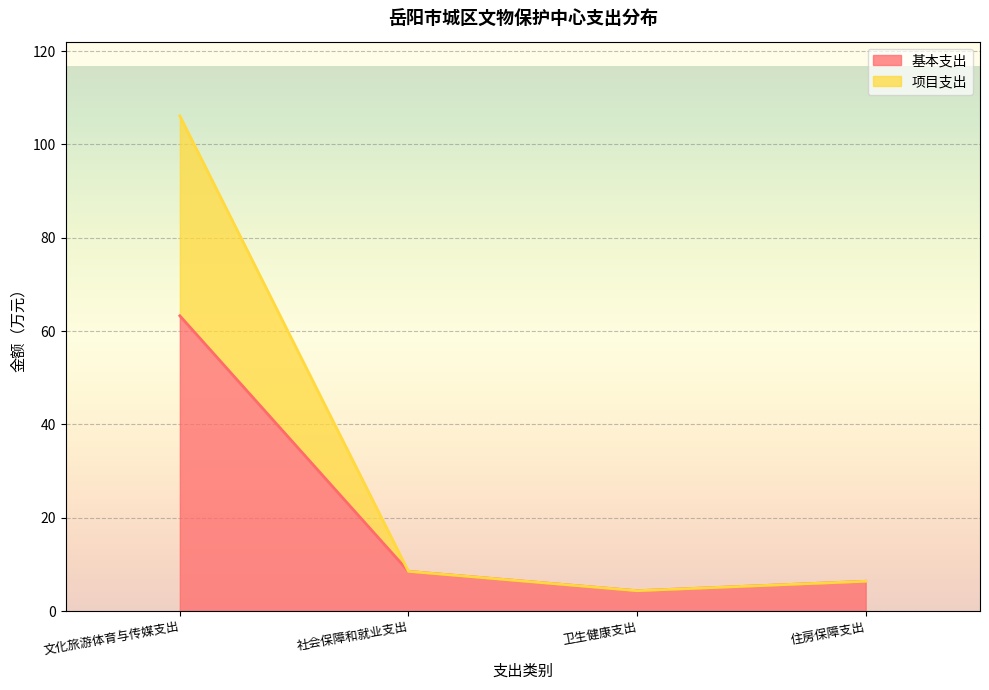

Does the chart display data point markers on the line(s)?

No